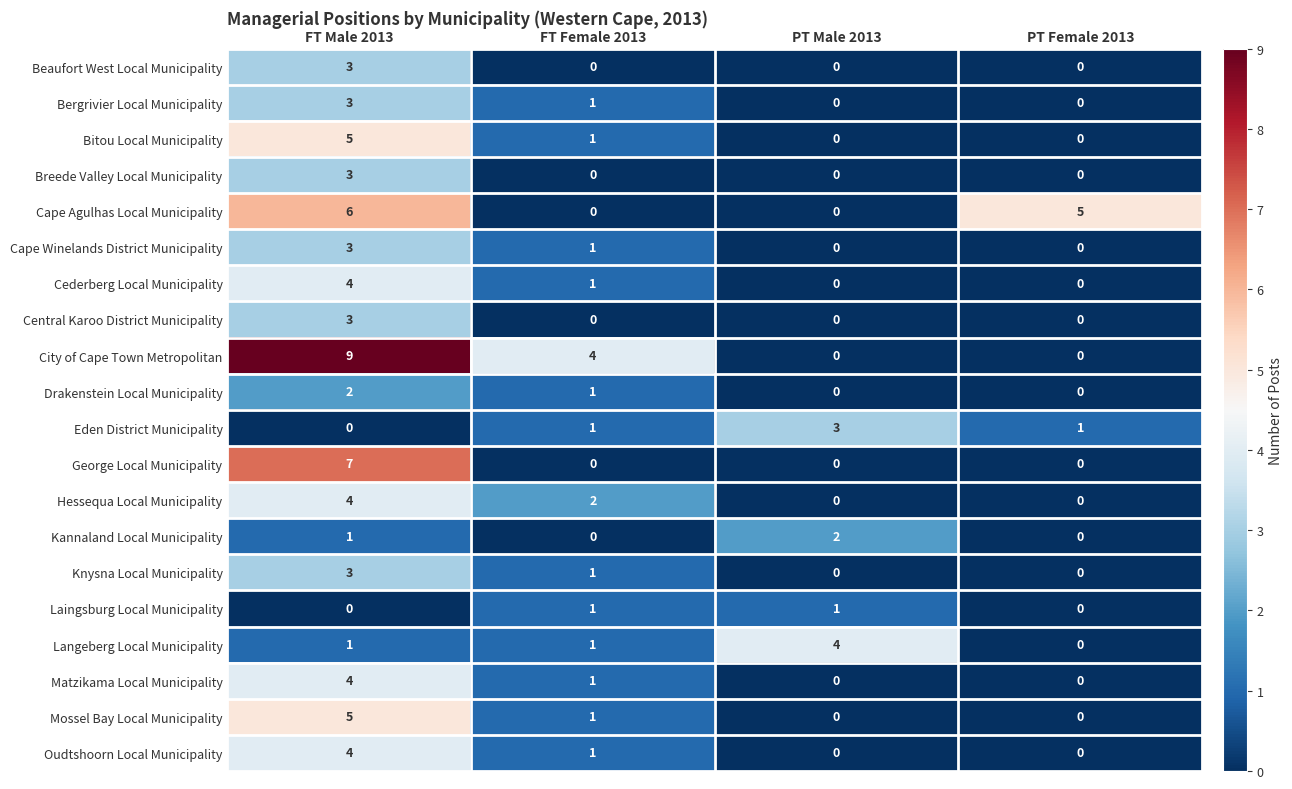

What is the difference between the highest and lowest values at PT Female 2013?

5